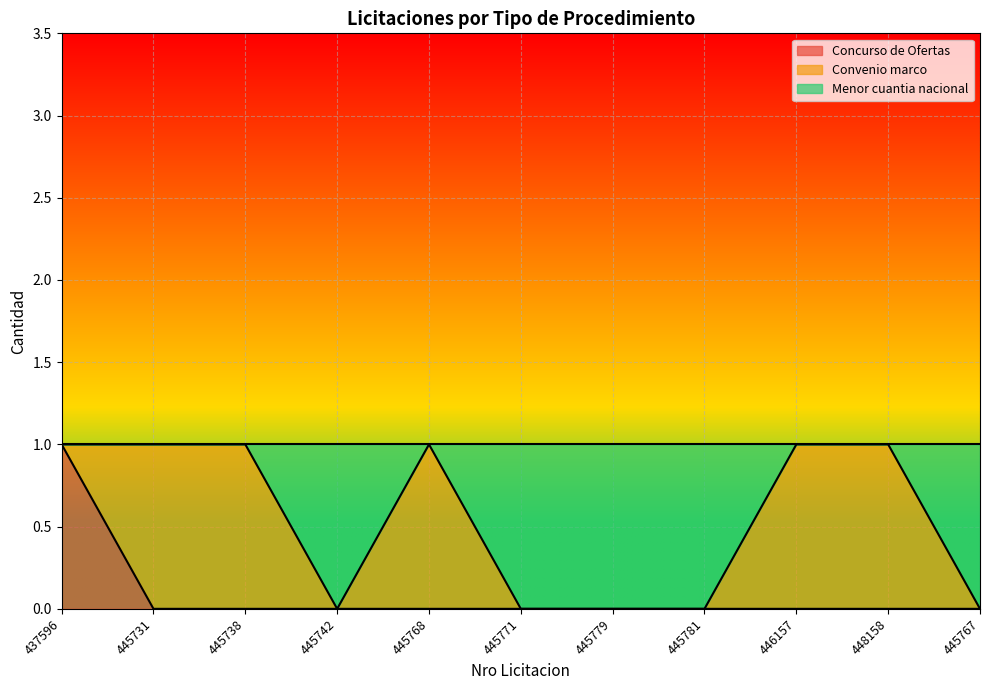

Where is the first local maximum for Menor cuantia nacional?

445768